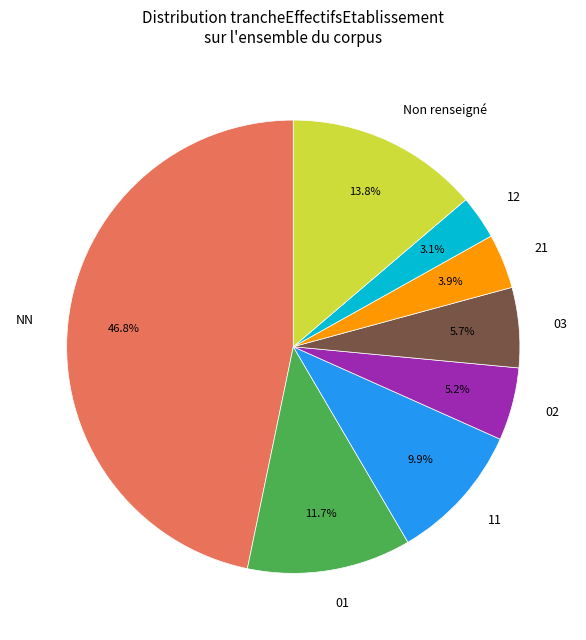

How many slices are in this pie chart?

8